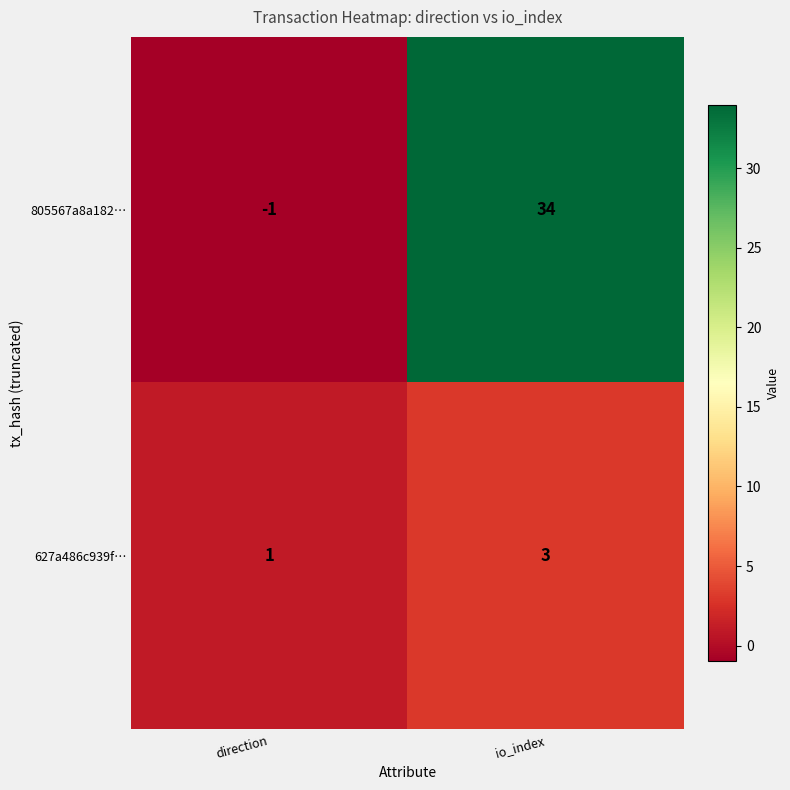

Which series has the widest spread of values?

805567a8a182…